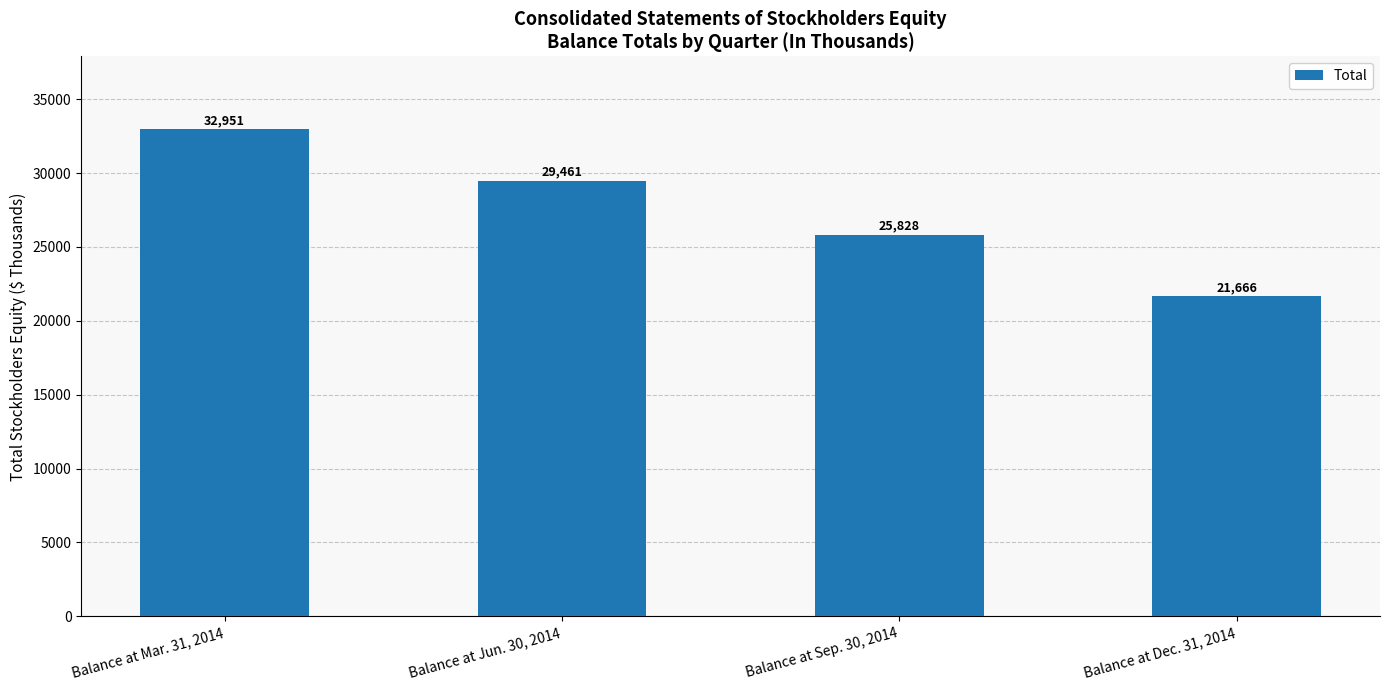

Which label corresponds to the smallest value in the chart?

Balance at Dec. 31, 2014